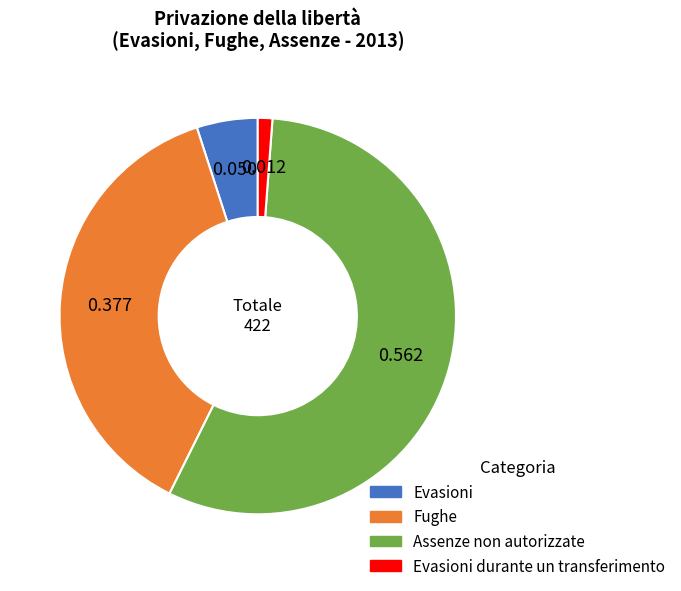

Combined, do Evasioni and Evasioni durante un transferimento account for over 50%?

No